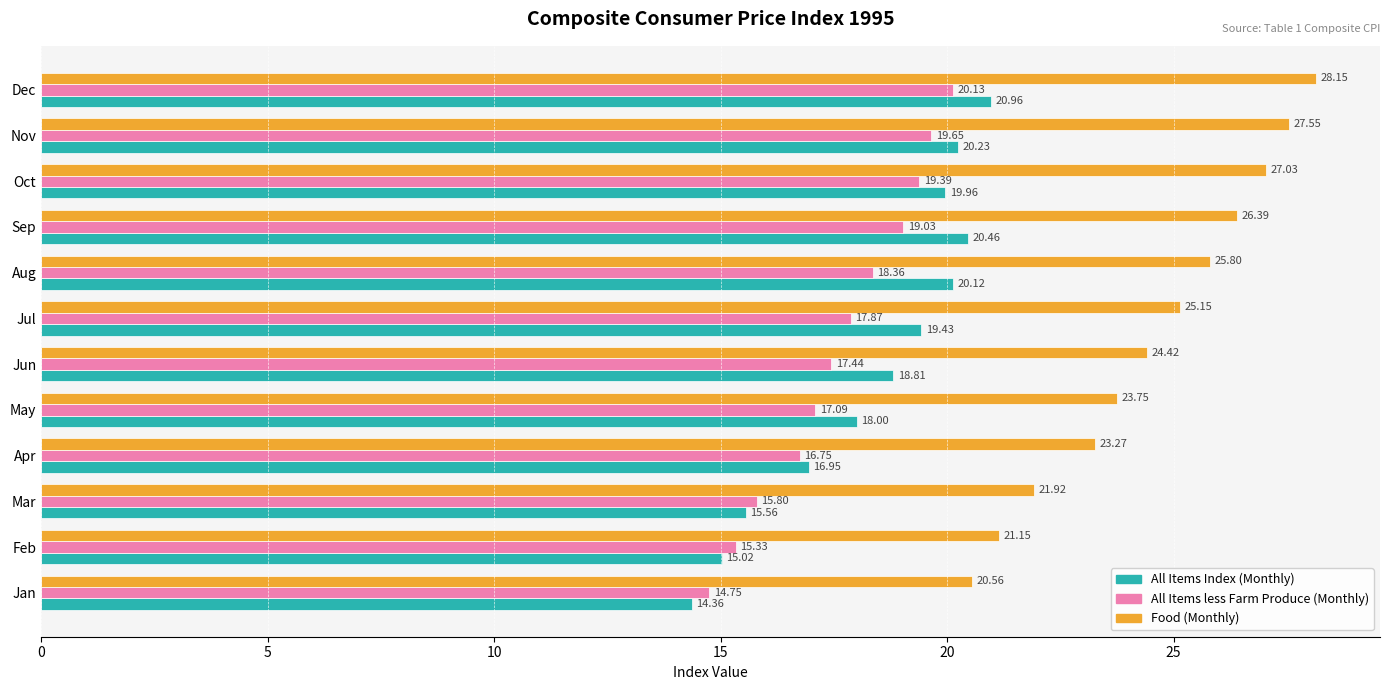

What is the minimum value for Food (Monthly)?

20.6